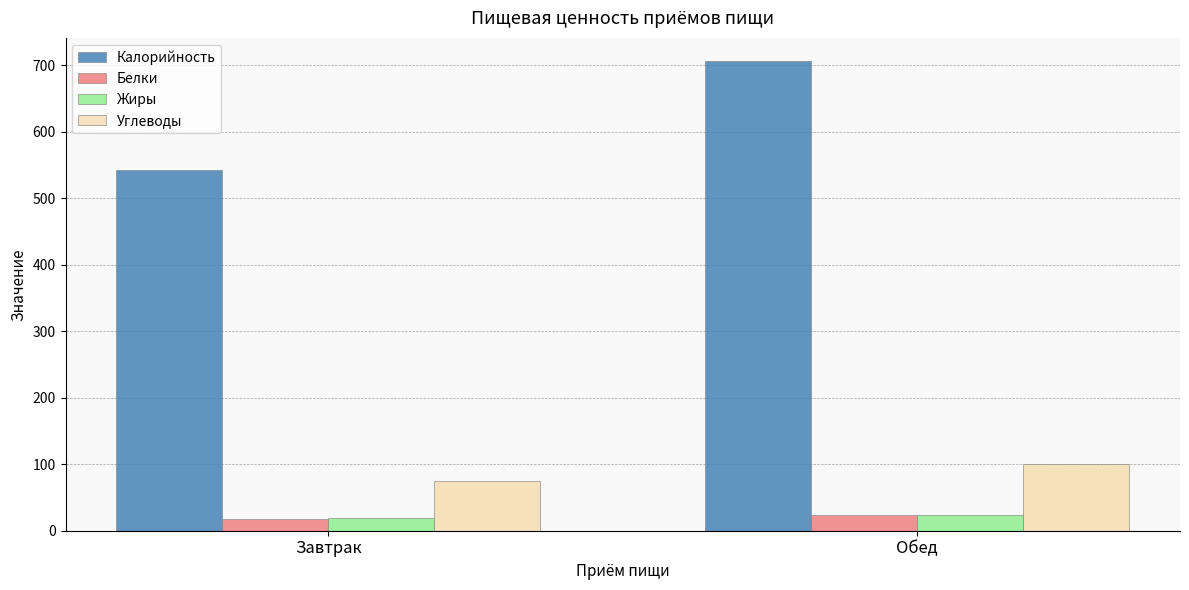

Reading right to left, list all the values displayed in this chart.

Калорийность: Обед=706.0	Завтрак=542.0
Белки: Обед=24.0	Завтрак=18.3
Жиры: Обед=24.0	Завтрак=19.0
Углеводы: Обед=101.0	Завтрак=75.0